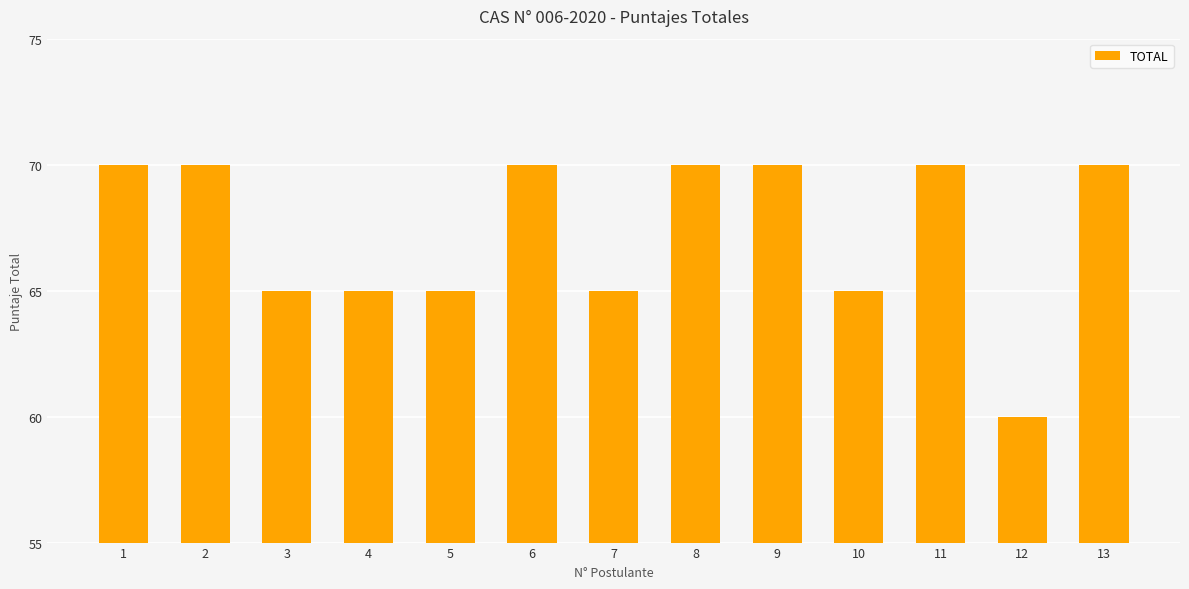

What is the difference between the second highest and second lowest values?

5